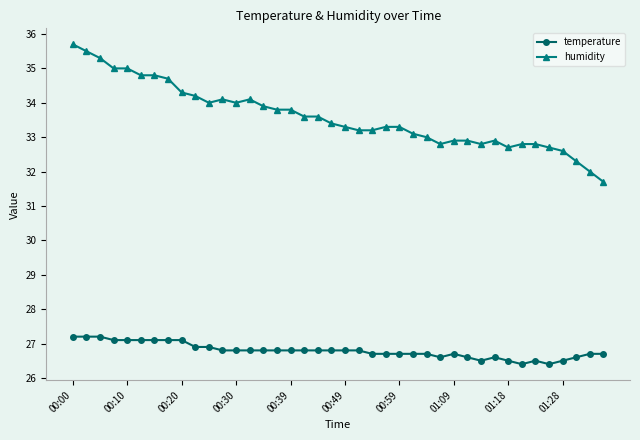

How many lines are shown in the chart?

2